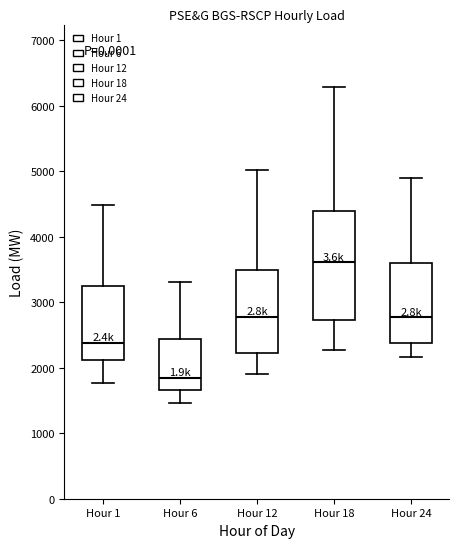

Which box's median line is the highest?

Hour 18